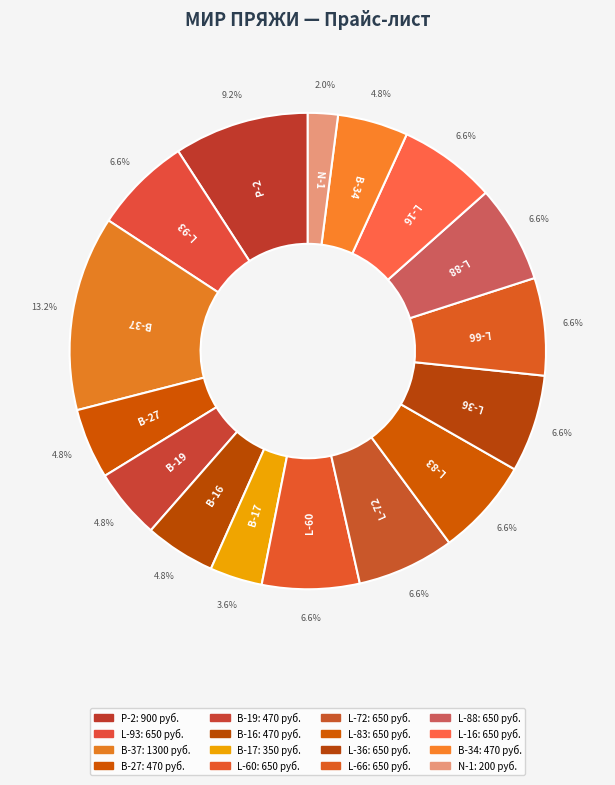

Rank the categories by value from lowest to highest.

N-1, В-17, В-27, В-19, В-16, В-34, L-93, L-60, L-72, L-83, L-36, L-66, L-88, L-16, Р-2, В-37